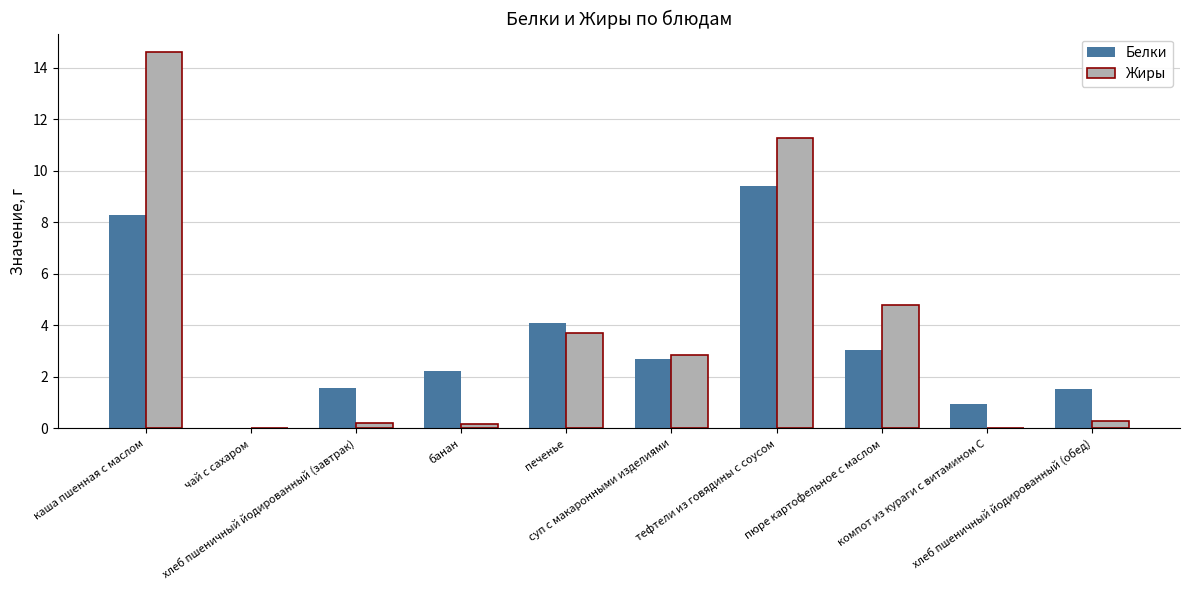

What is the sum of all Жиры values?

37.9